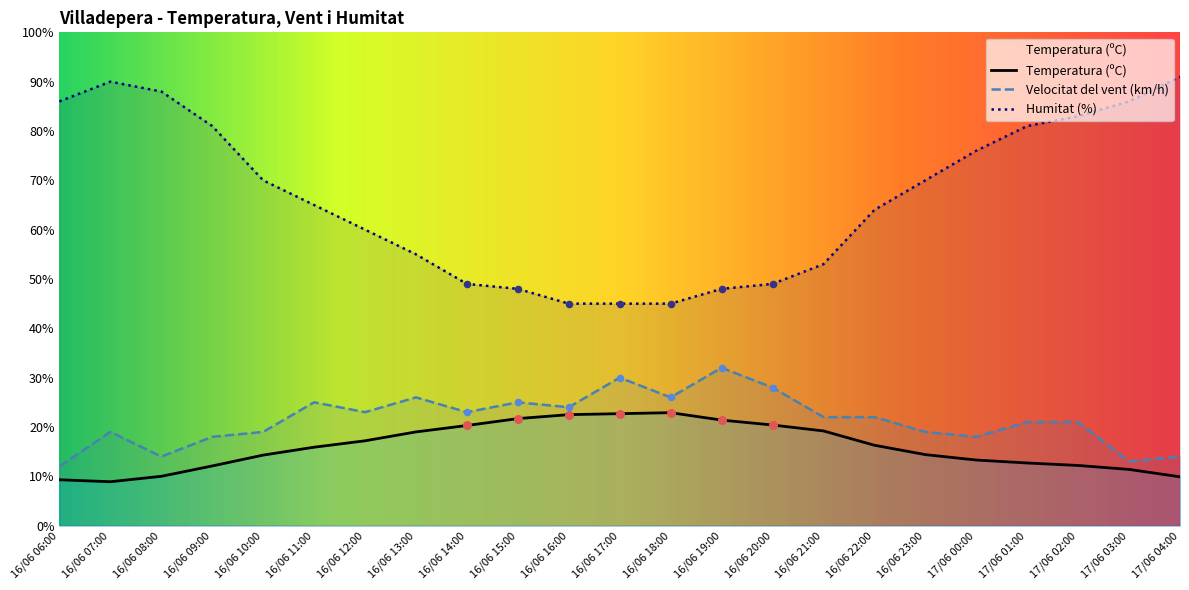

Which series has the largest Y range (max minus min)?

Humitat (%)